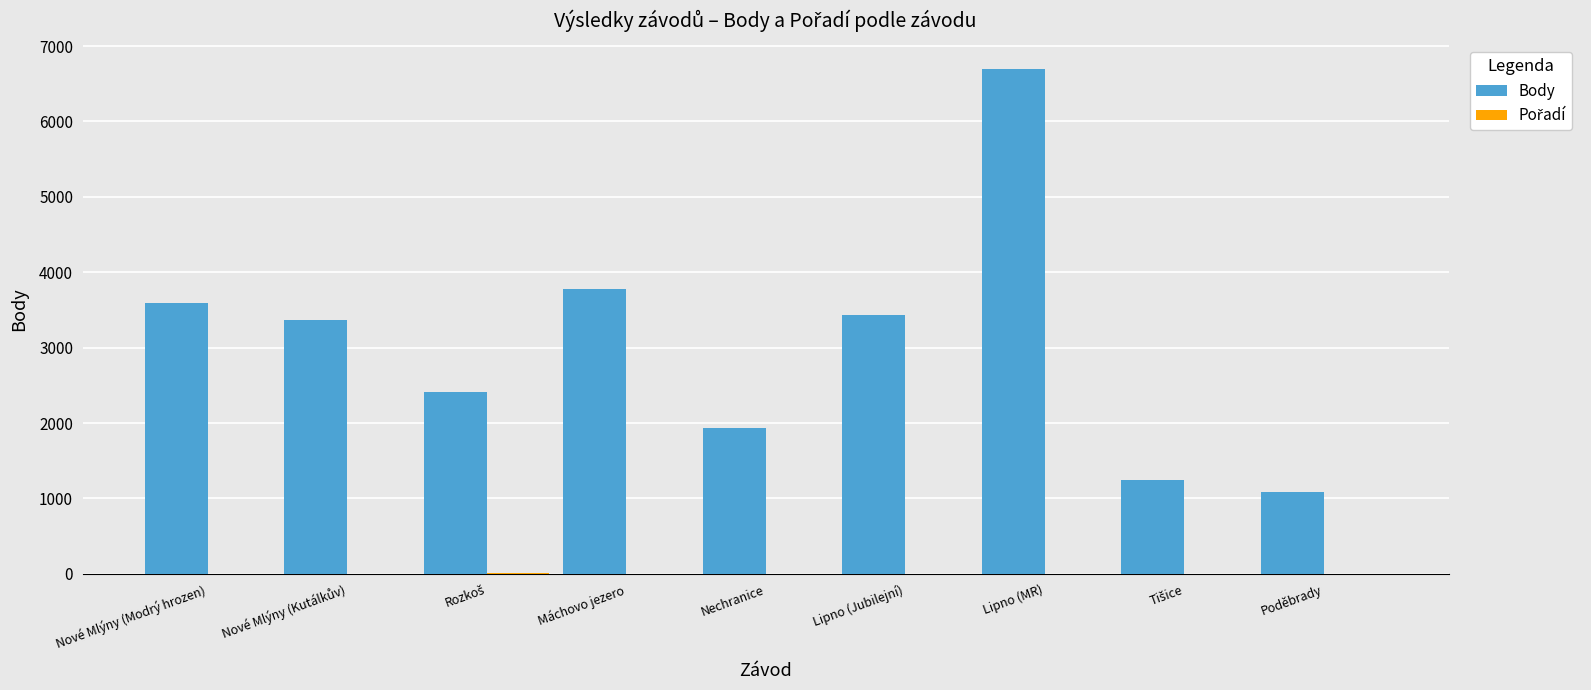

Is it true that Body equals 3427 at Lipno (Jubilejní)?

True